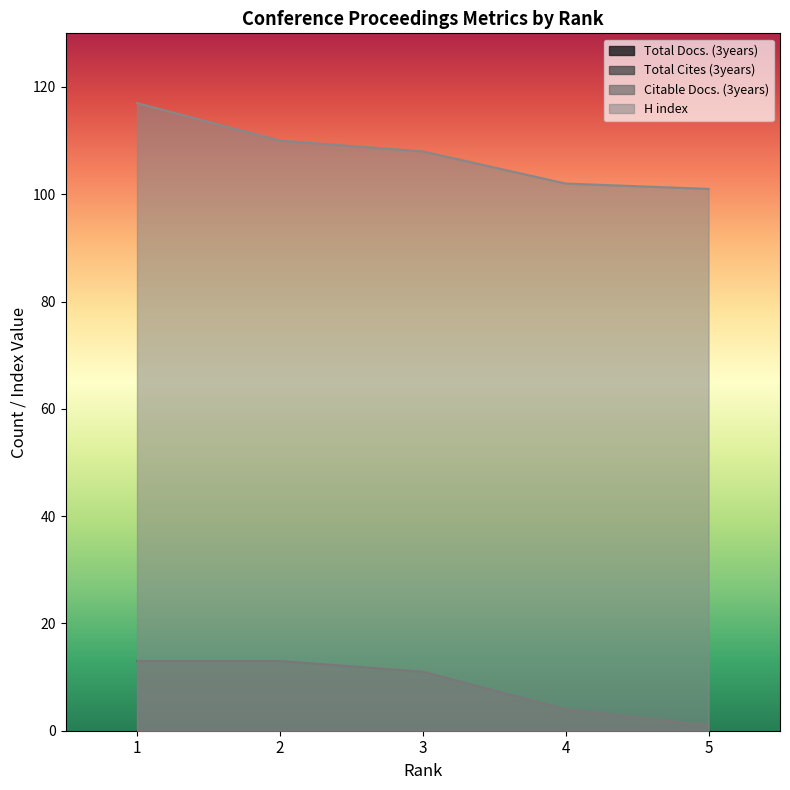

True or false: H index and Citable Docs. (3years) cross at least once.

False